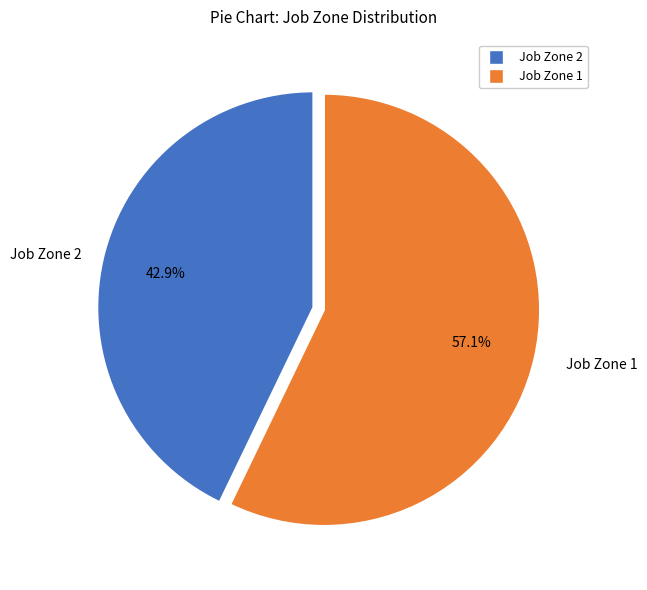

Does any single category account for the majority?

Yes